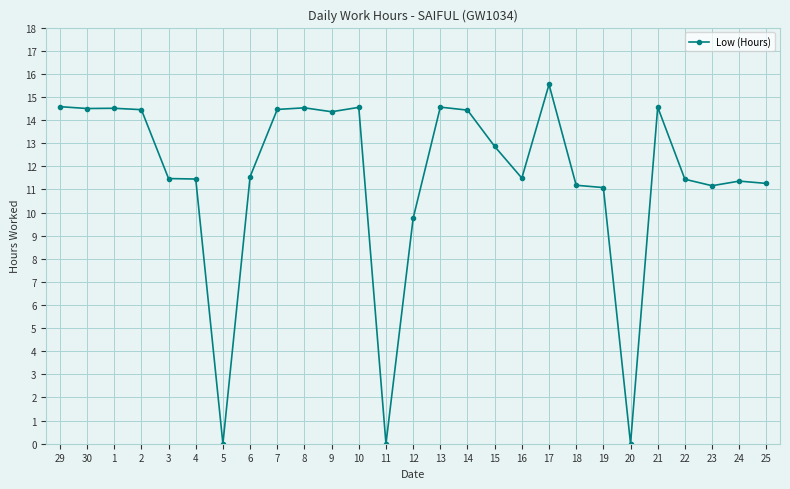

How many categories are shown in the chart?

27